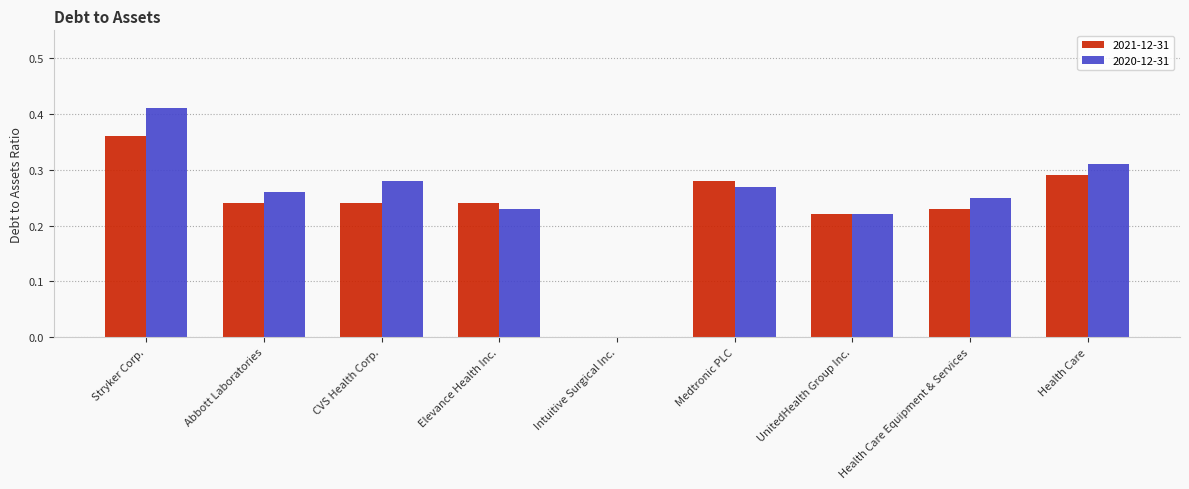

How many groups of bars are there?

9